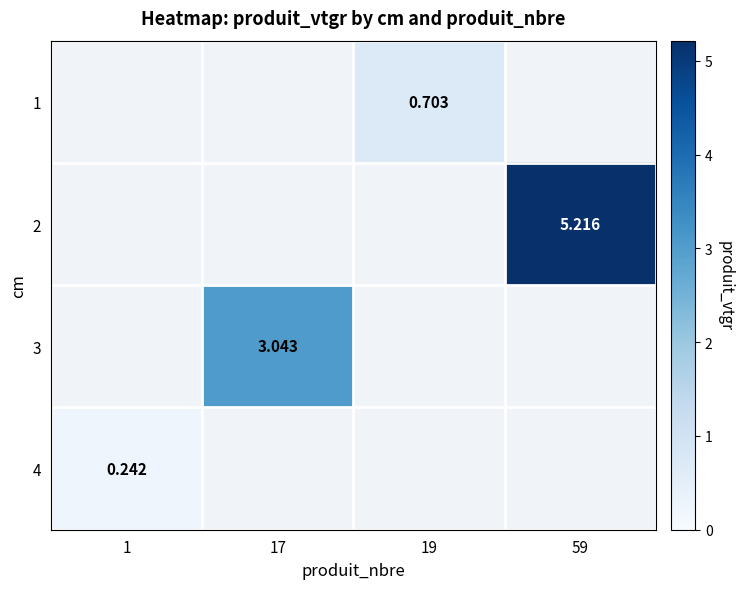

Is the value of 4 at 17 greater than the value of 2 at 59?

No